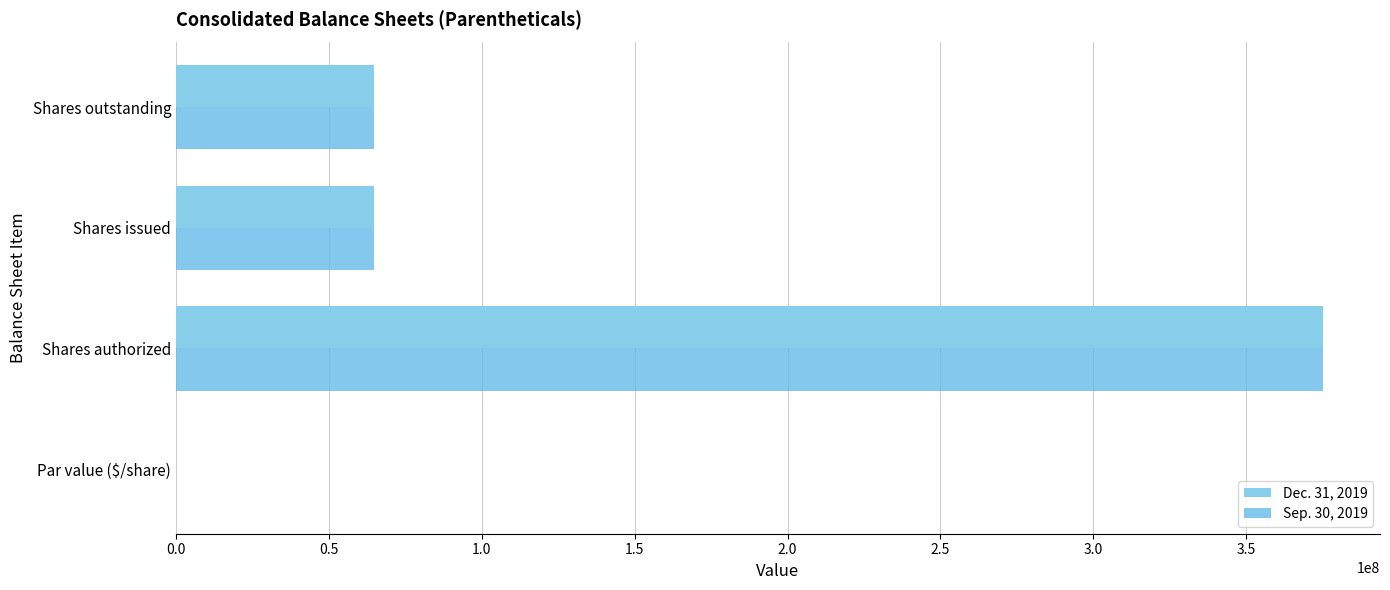

At which category is the sum across all series the highest?

Shares authorized